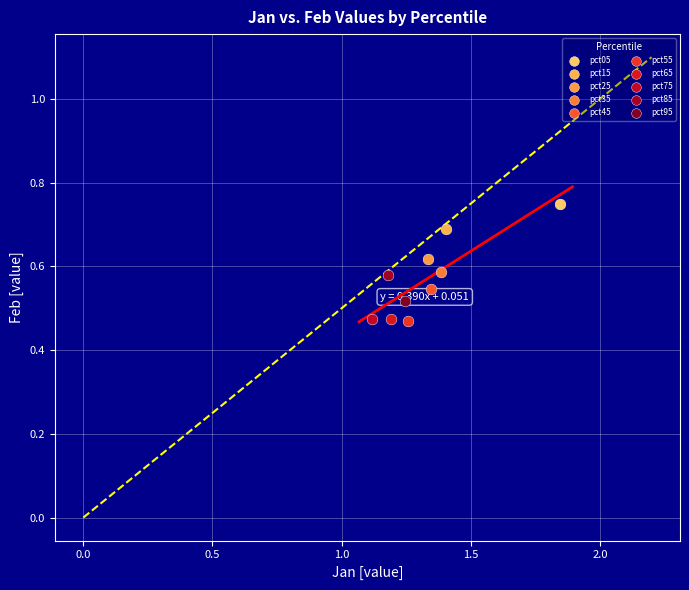

What are all the series names shown in the legend?

pct05, pct15, pct25, pct35, pct45, pct55, pct65, pct75, pct85, pct95